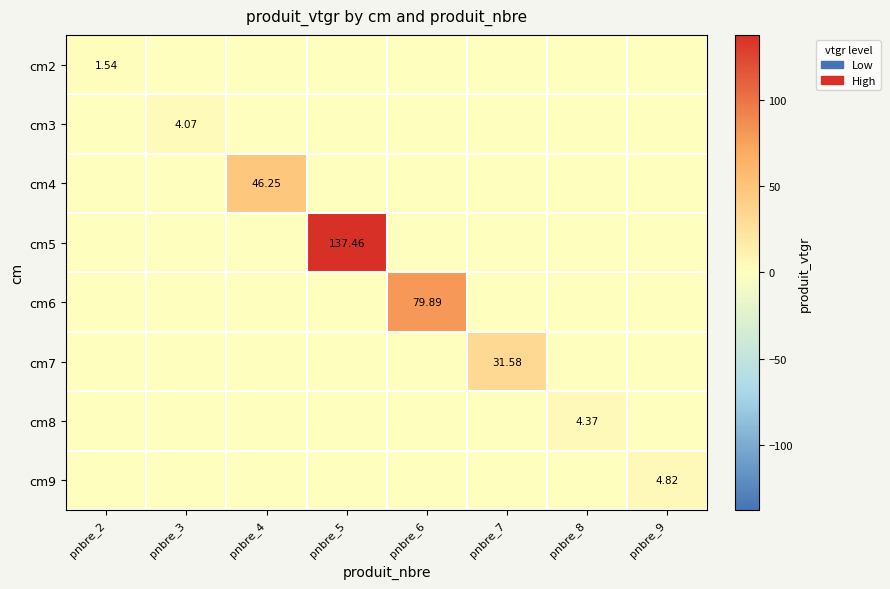

At which label is cm8 closest to 2?

pnbre_2